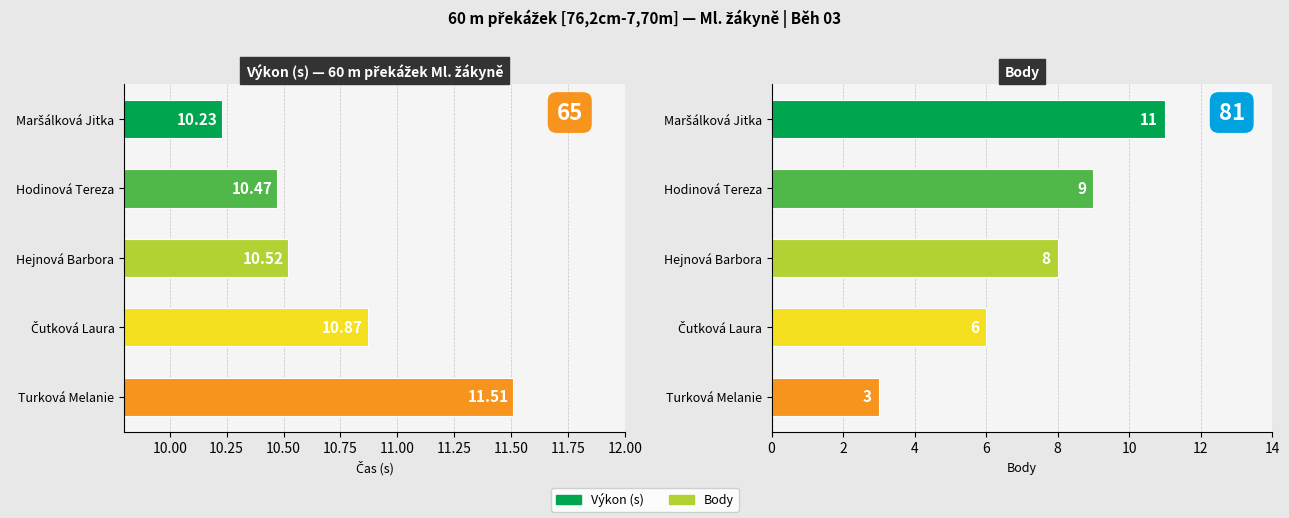

Rank the series by their average value, from lowest to highest.

Body, Výkon (s)